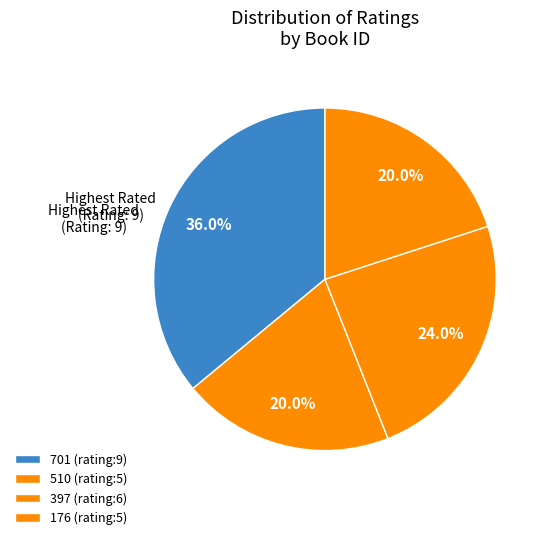

How many slices are in this pie chart?

4